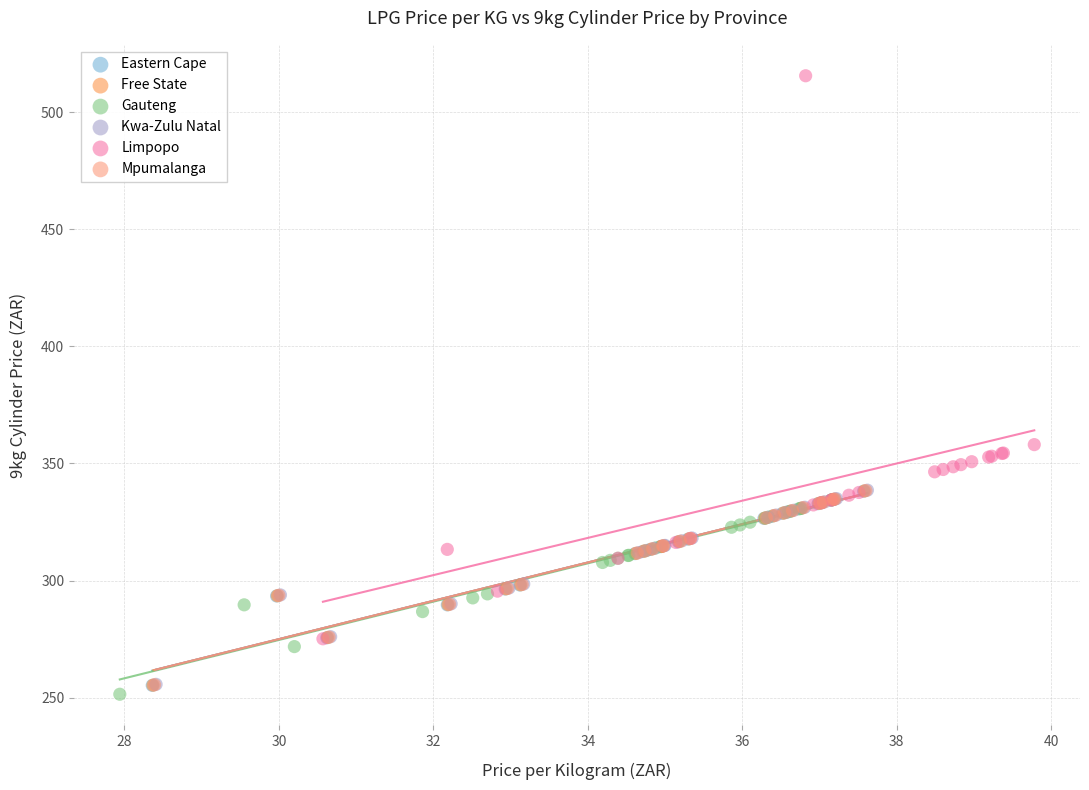

Which series reaches the maximum Y coordinate?

Limpopo